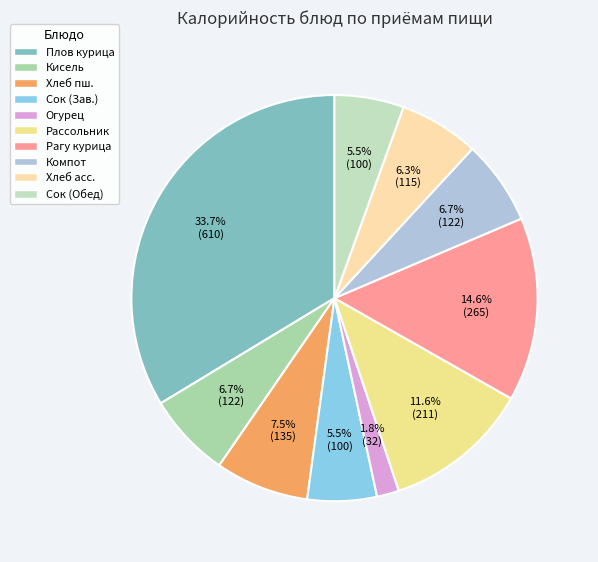

Is there a majority slice in this chart?

No